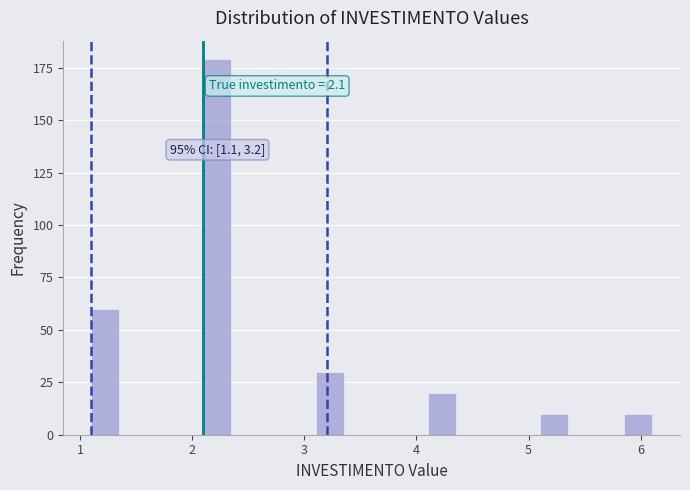

Read against the x-axis, roughly where is the centre of the tallest bar?

2.2